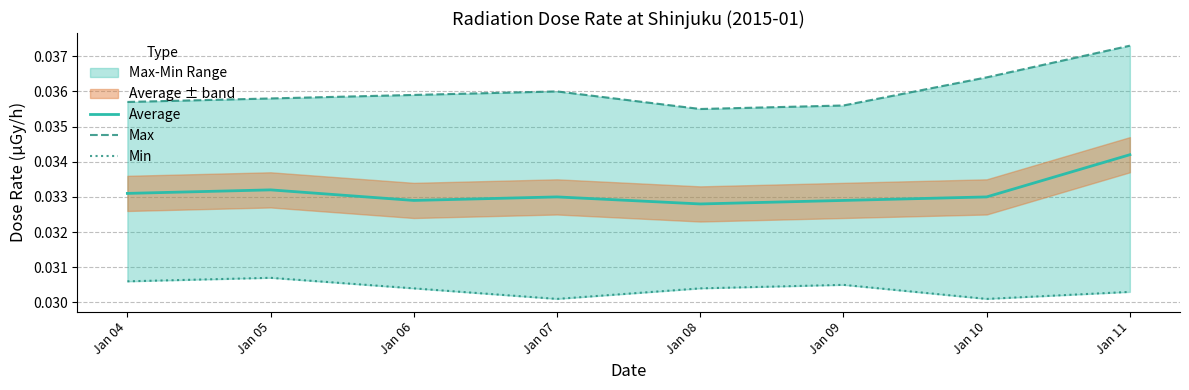

At which category does Min reach its first local valley?

Jan 07